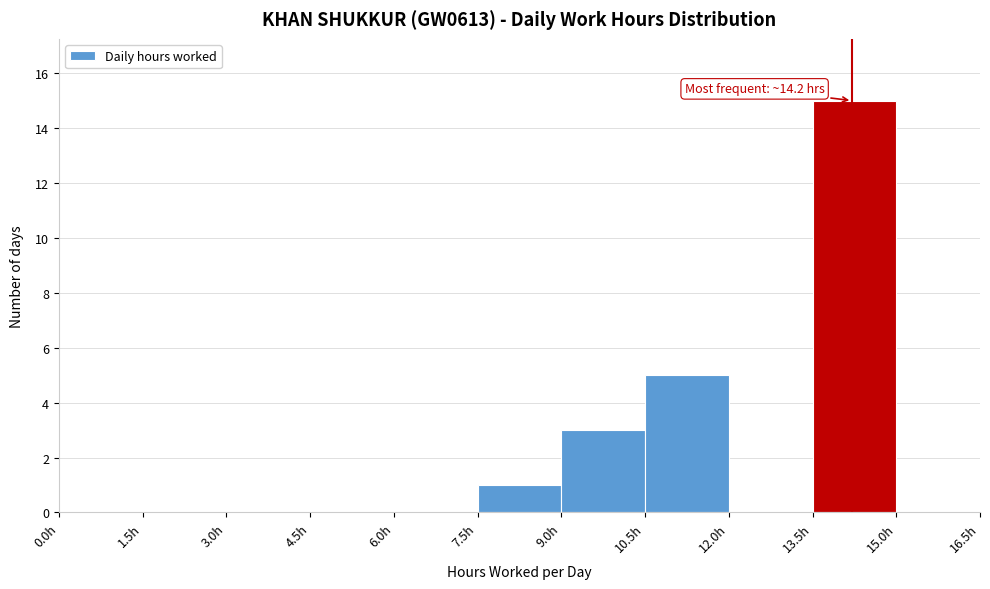

Which range on the x-axis has the tallest bar?

13.5 to 15.0